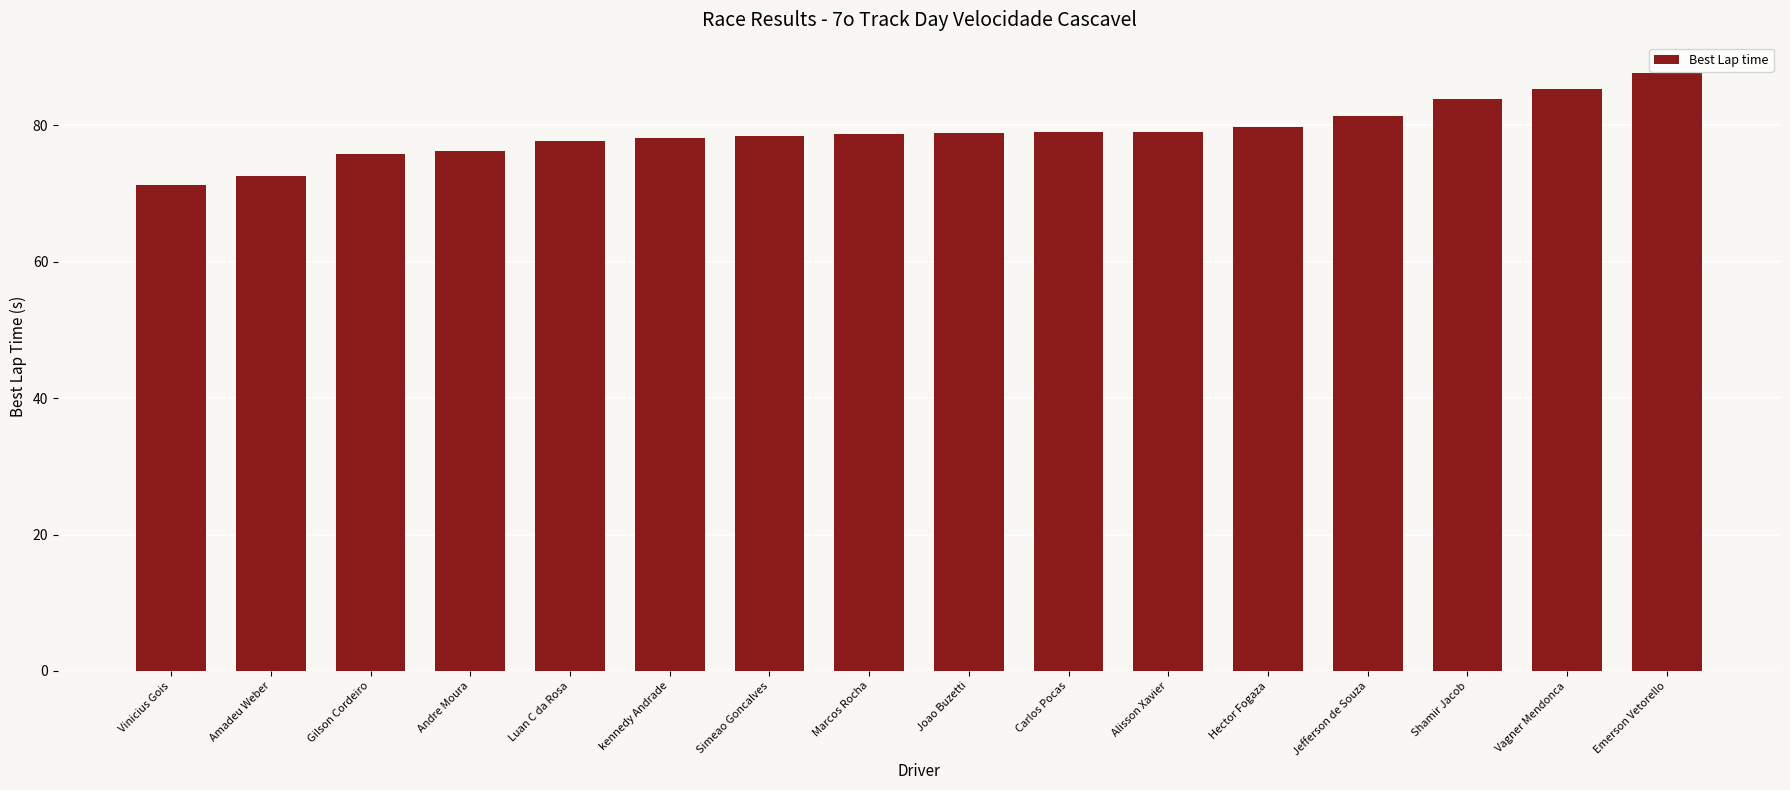

What is the difference between the values at Jefferson de Souza and Amadeu Weber?

8.8